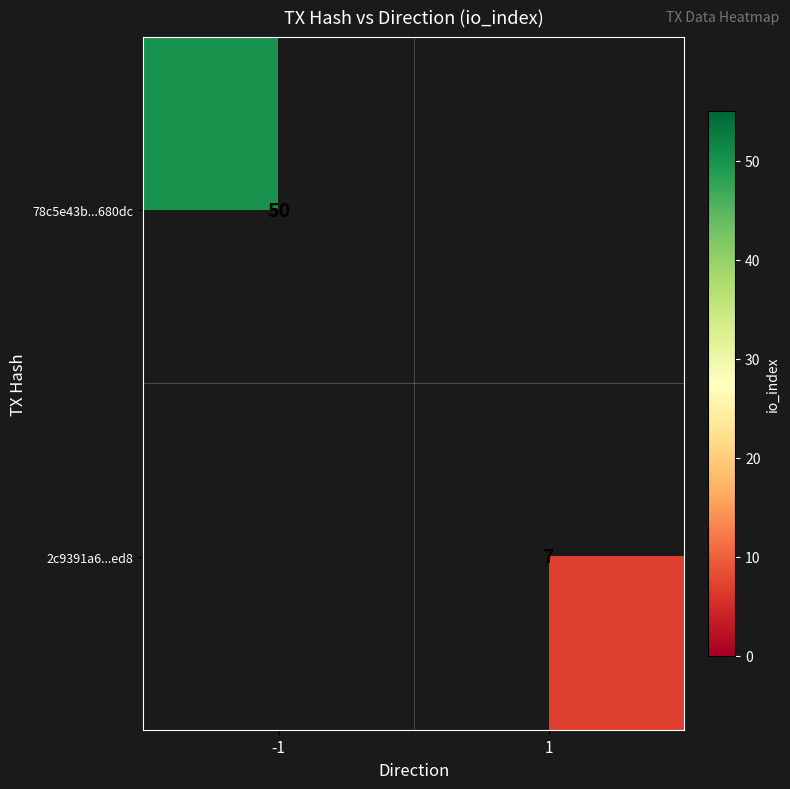

The value of 2c9391a6...ed8 at 1 is 7. True or false?

True